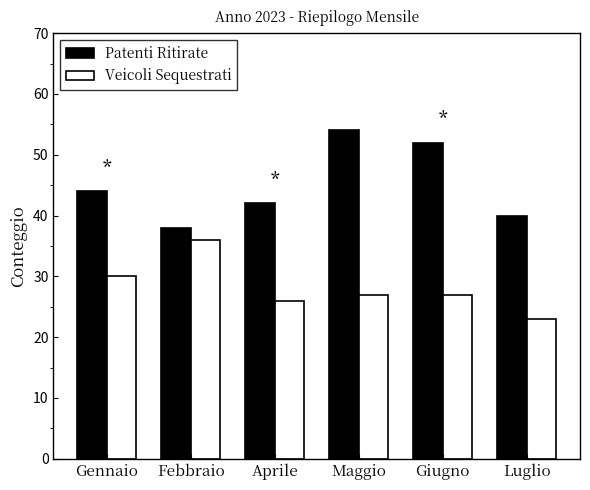

What is the value of the Veicoli Sequestrati bar at the 6th from the left?

23